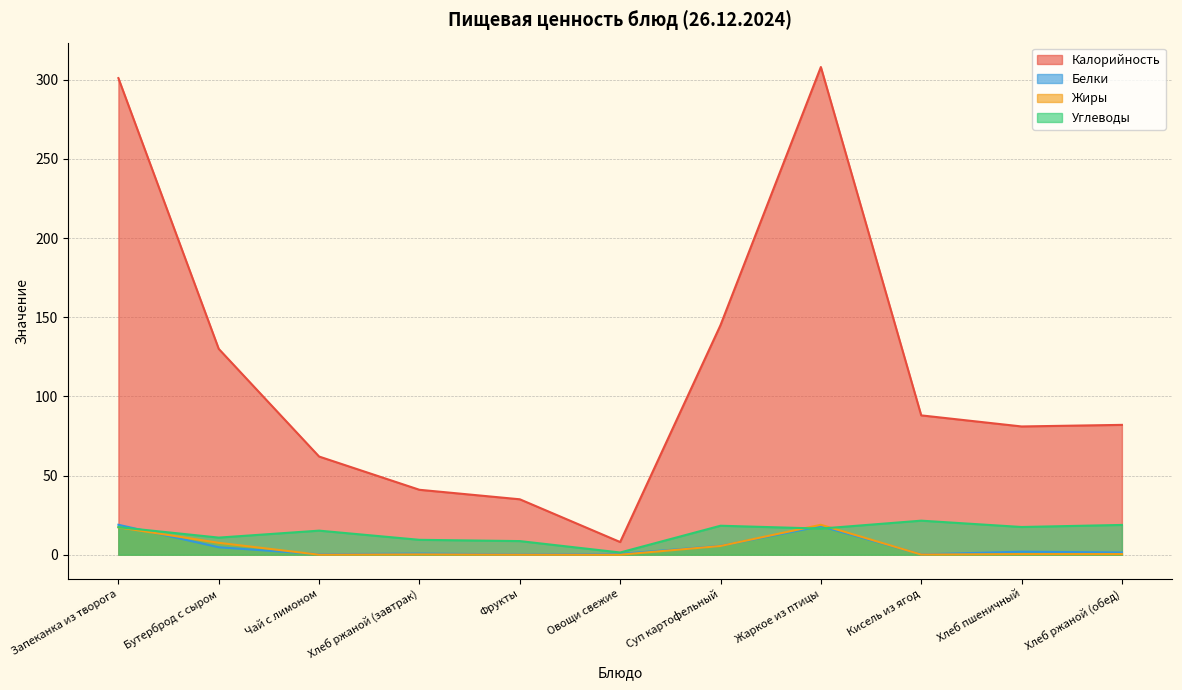

Reading left to right, extract all data points from this chart.

Калорийность: Запеканка из творога=301.0	Бутерброд с сыром=130.0	Чай с лимоном=62.0	Хлеб ржаной (завтрак)=41.0	Фрукты=35.0	Овощи свежие=8.0	Суп картофельный=145.0	Жаркое из птицы=308.0	Кисель из ягод=88.0	Хлеб пшеничный=81.0	Хлеб ржаной (обед)=82.0
Белки: Запеканка из творога=18.9	Бутерброд с сыром=4.7	Чай с лимоном=0.3	Хлеб ржаной (завтрак)=0.7	Фрукты=0.2	Овощи свежие=0.5	Суп картофельный=5.6	Жаркое из птицы=18.0	Кисель из ягод=0.2	Хлеб пшеничный=1.9	Хлеб ржаной (обед)=1.4
Жиры: Запеканка из творога=17.3	Бутерброд с сыром=7.5	Чай с лимоном=0.0	Хлеб ржаной (завтрак)=0.2	Фрукты=0.0	Овощи свежие=0.0	Суп картофельный=5.5	Жаркое из птицы=18.9	Кисель из ягод=0.1	Хлеб пшеничный=0.4	Хлеб ржаной (обед)=0.4
Углеводы: Запеканка из творога=17.4	Бутерброд с сыром=10.8	Чай с лимоном=15.2	Хлеб ржаной (завтрак)=9.4	Фрукты=8.6	Овощи свежие=1.4	Суп картофельный=18.3	Жаркое из птицы=16.5	Кисель из ягод=21.5	Хлеб пшеничный=17.5	Хлеб ржаной (обед)=18.8